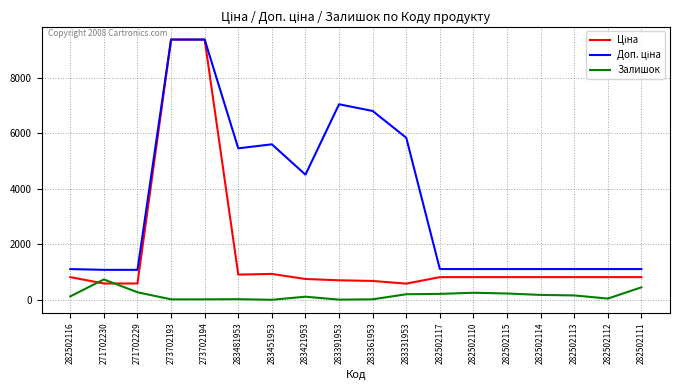

What is the difference between the highest and lowest values at 271702230?

491.7